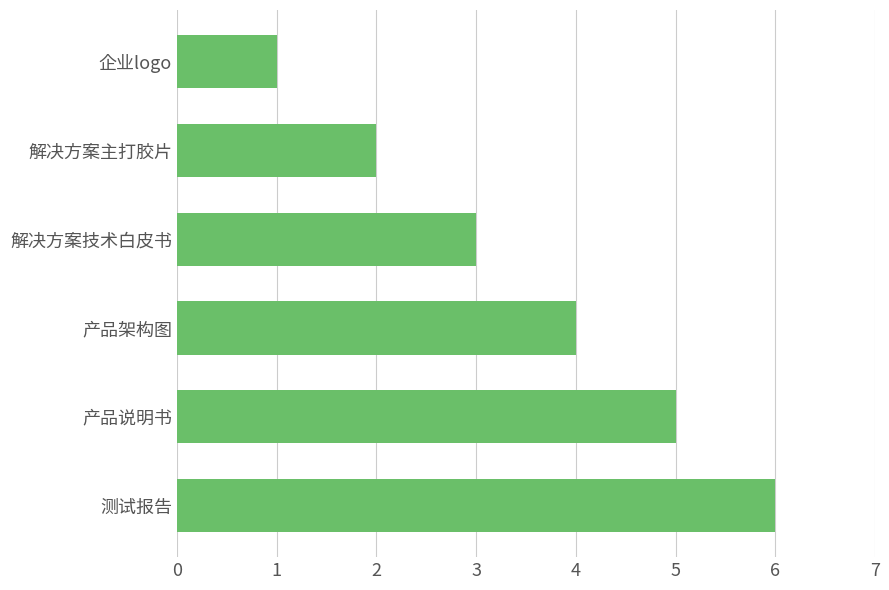

How many values are between 2 and 5?

4